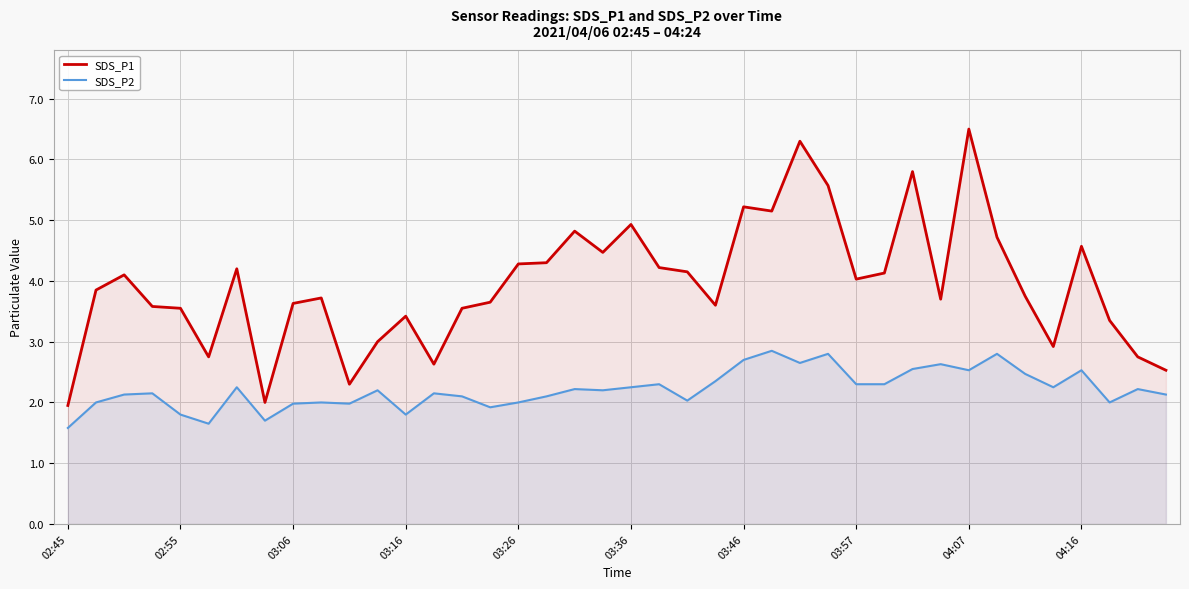

True or false: SDS_P2 and SDS_P1 intersect in this chart.

False